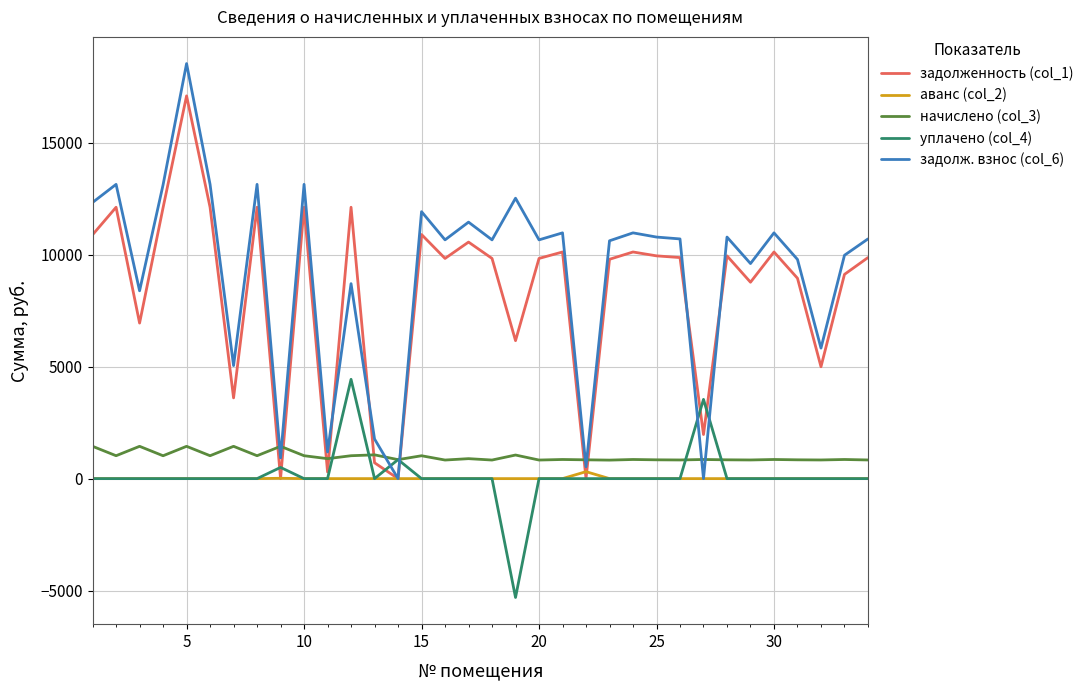

Rank the series by their maximum value, from highest to lowest.

задолж. взнос (col_6), задолженность (col_1), уплачено (col_4), начислено (col_3), аванс (col_2)